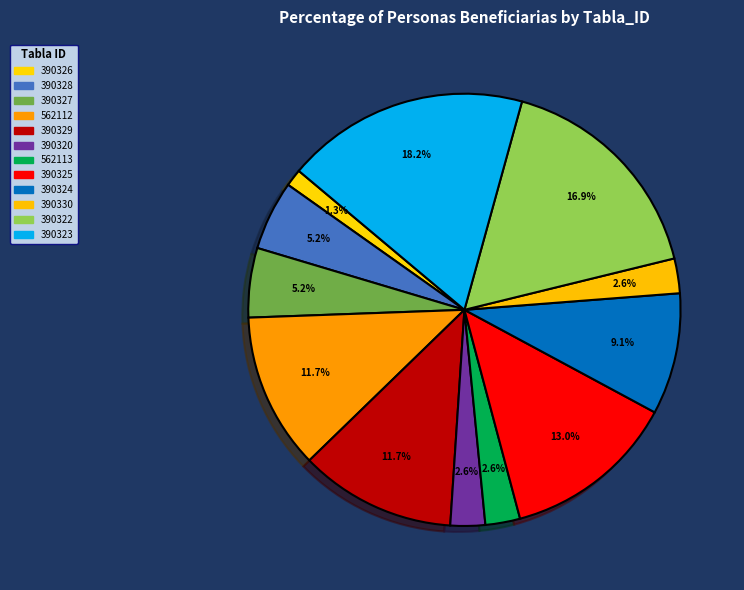

Count the number of slices in the pie.

12